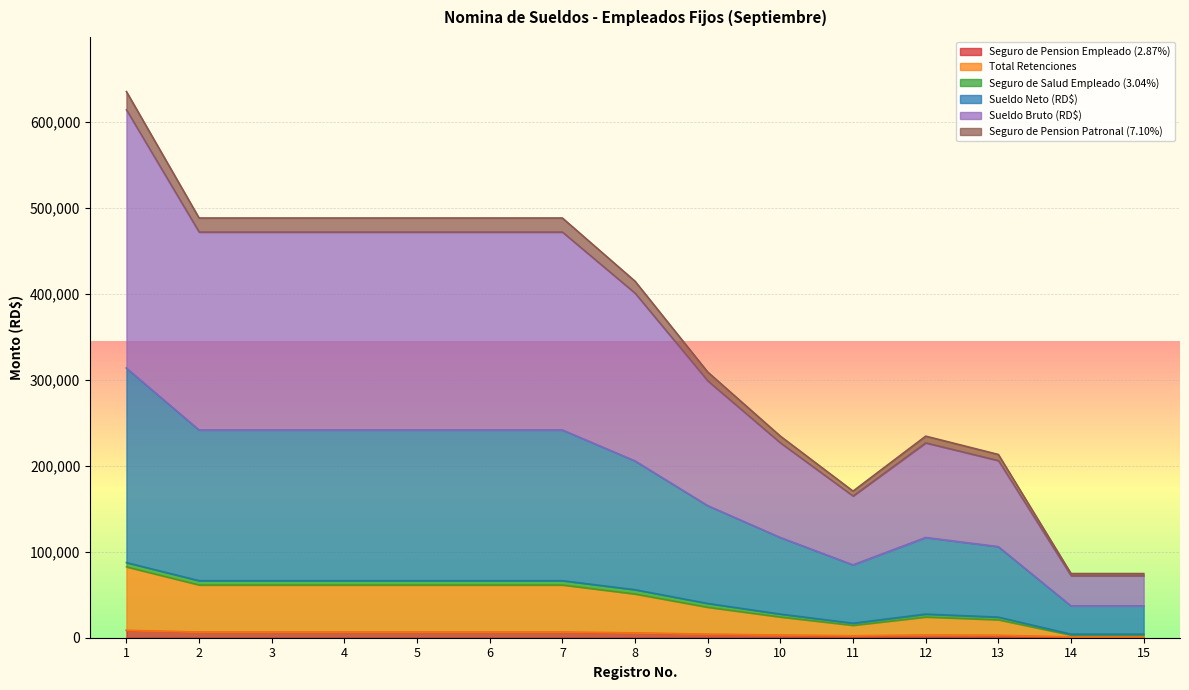

Does the chart display data point markers on the line(s)?

No